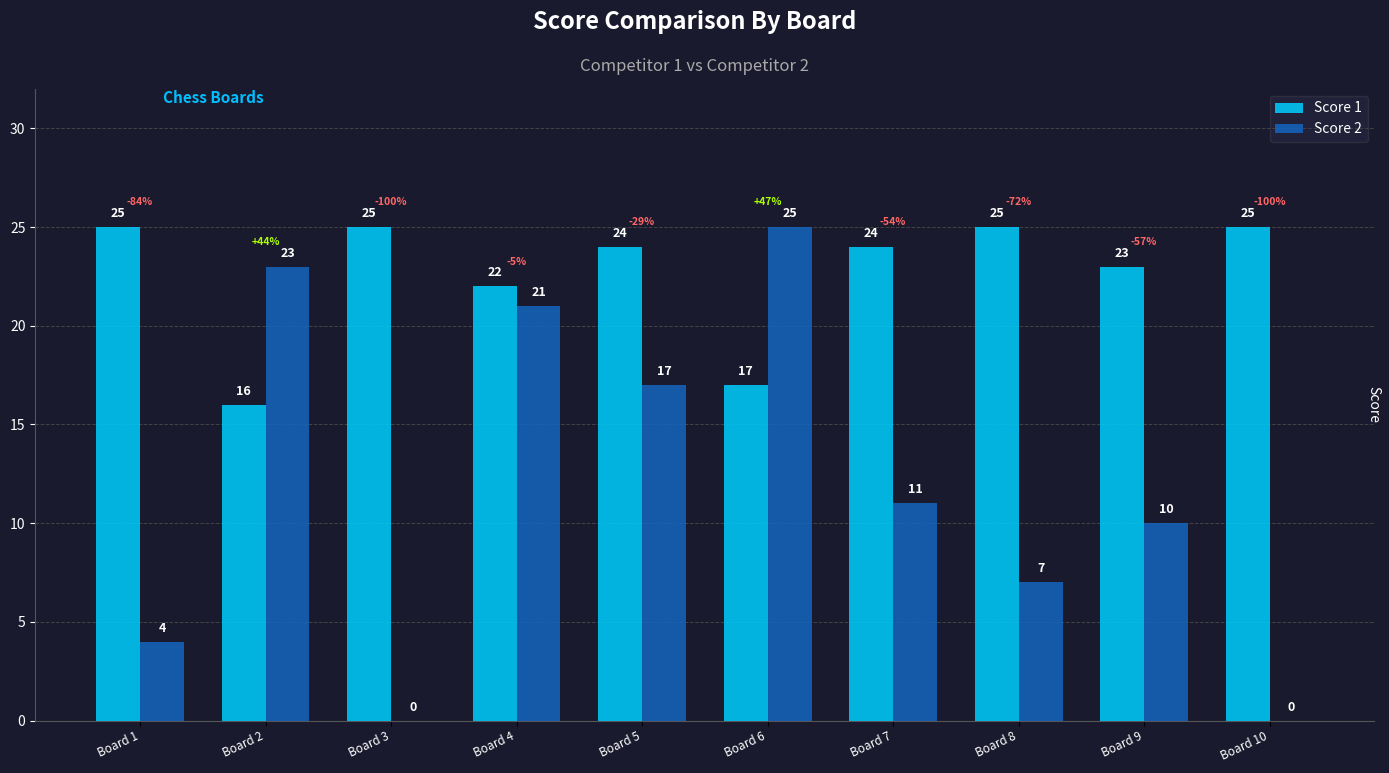

At which category is the sum across all series the highest?

Board 4